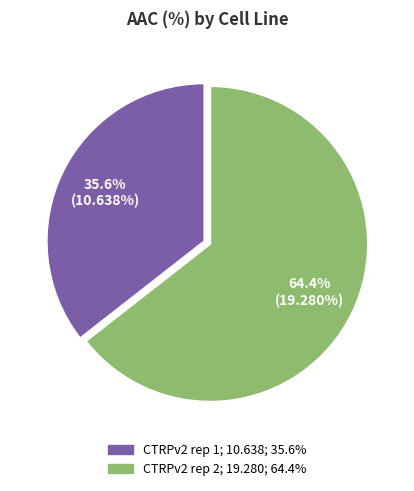

Which category has the smallest portion of the pie?

CTRPv2 rep 1